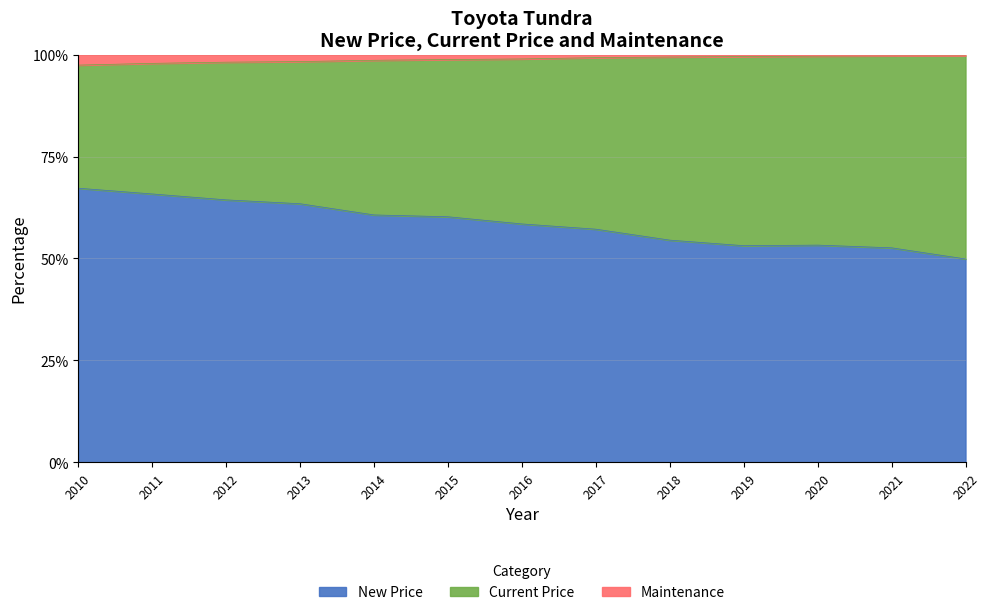

What is the minimum value for New Price?

49.9